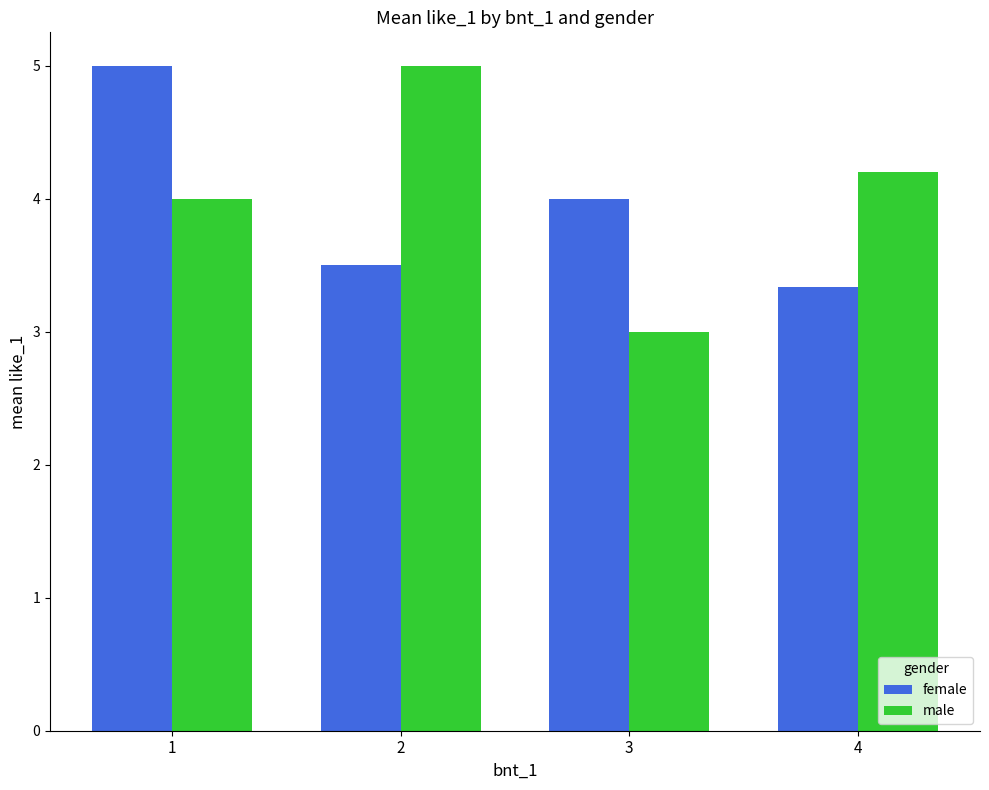

Between 2 and 4, which series saw the biggest shift?

male